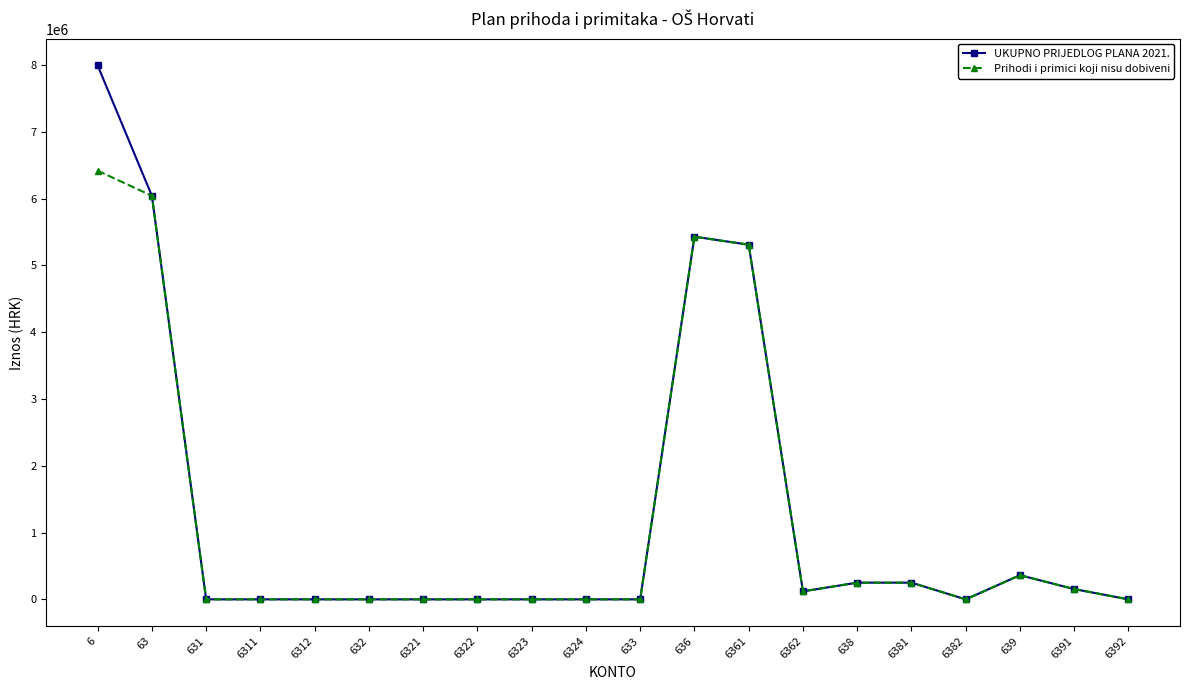

The value of Prihodi i primici koji nisu dobiveni at 6392 is 0. True or false?

True